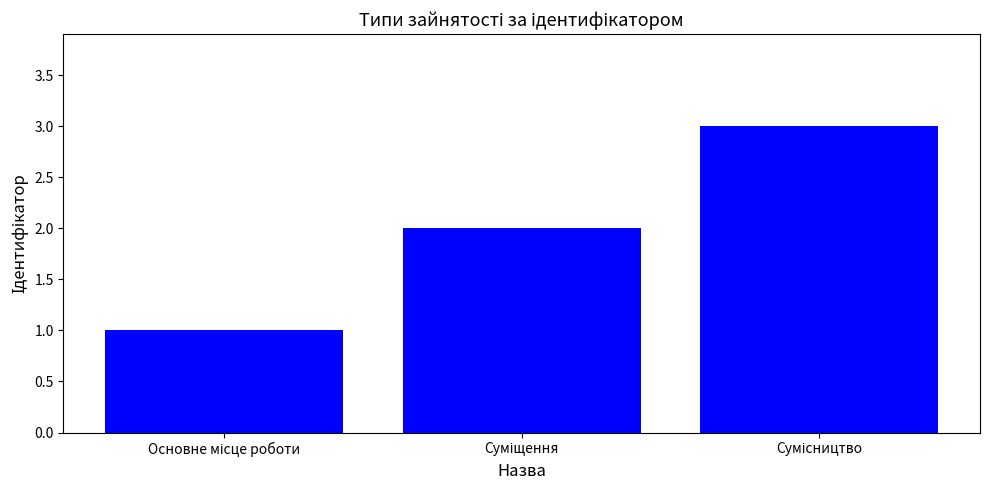

What is the greatest value displayed?

3